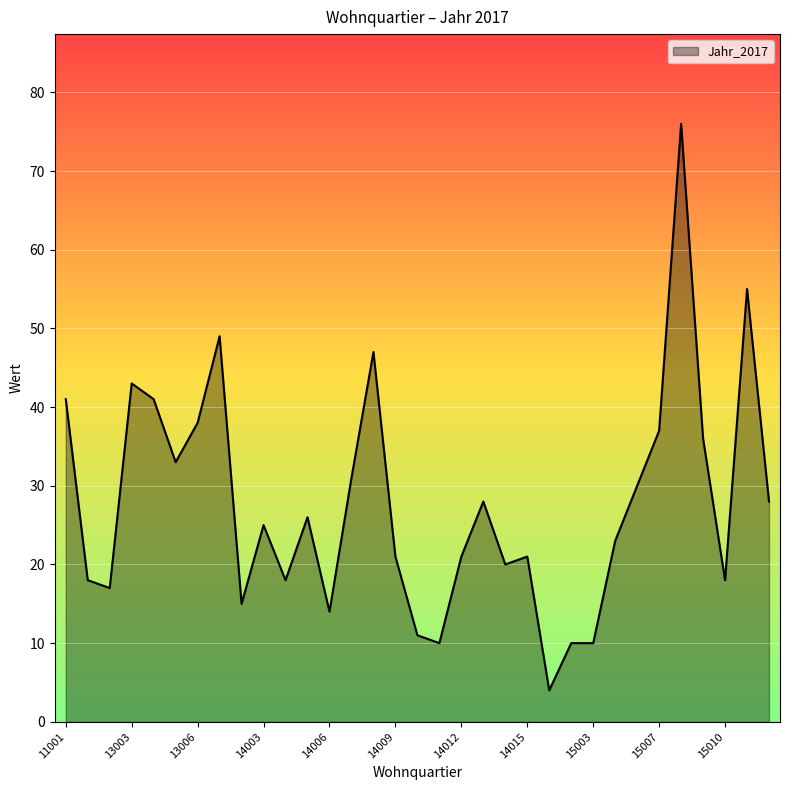

How many series are shown in this chart?

1